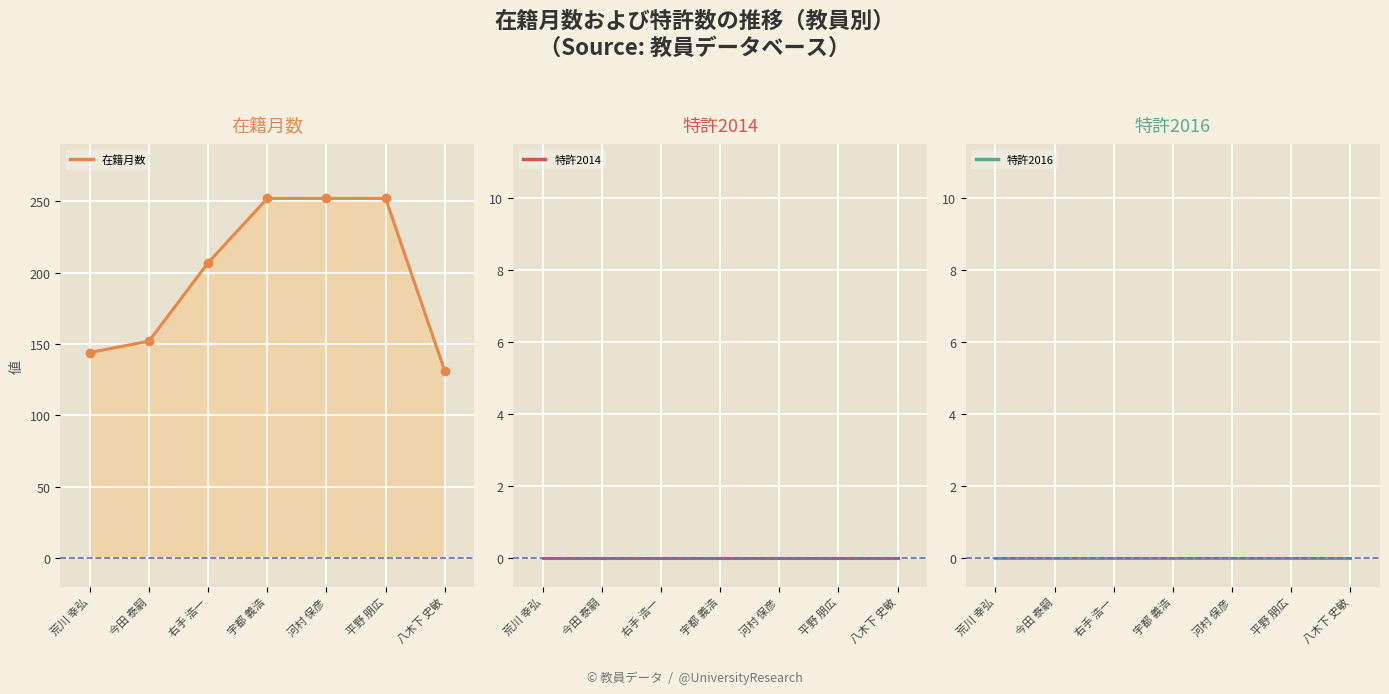

Reading left to right, extract all data points from this chart.

在籍月数_line: 荒川 幸弘=144	今田 泰嗣=152	右手 浩一=207	宇都 義浩=252	河村 保彦=252	平野 朋広=252	八木下 史敏=131
在籍月数_markers: 荒川 幸弘=144	今田 泰嗣=152	右手 浩一=207	宇都 義浩=252	河村 保彦=252	平野 朋広=252	八木下 史敏=131
特許2014_line: 荒川 幸弘=0	今田 泰嗣=0	右手 浩一=0	宇都 義浩=0	河村 保彦=0	平野 朋広=0	八木下 史敏=0
特許2016_line: 荒川 幸弘=0	今田 泰嗣=0	右手 浩一=0	宇都 義浩=0	河村 保彦=0	平野 朋広=0	八木下 史敏=0